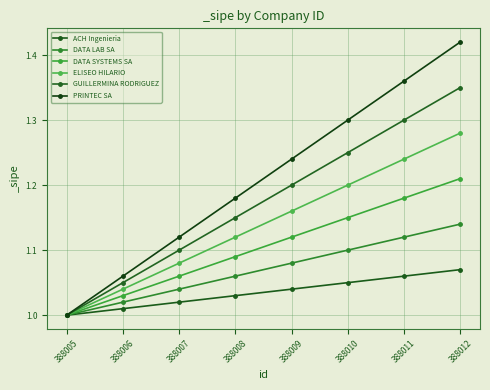

What is the difference between the maximum and minimum values in the ACH Ingenieria series?

0.1